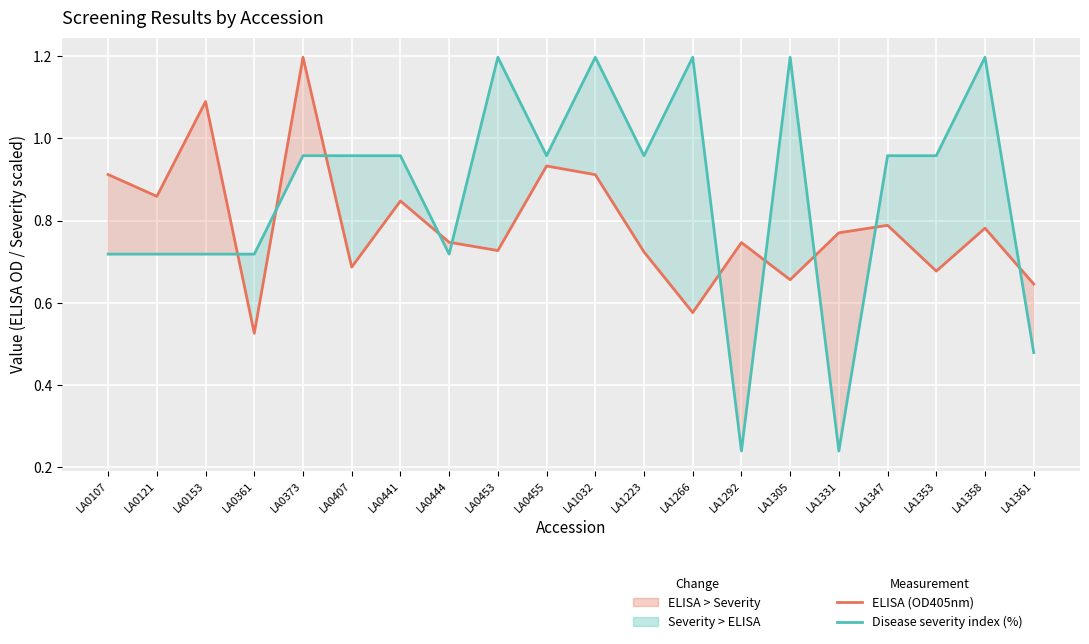

How many intersections are there between ELISA (OD405nm) and Disease severity index (%)?

10